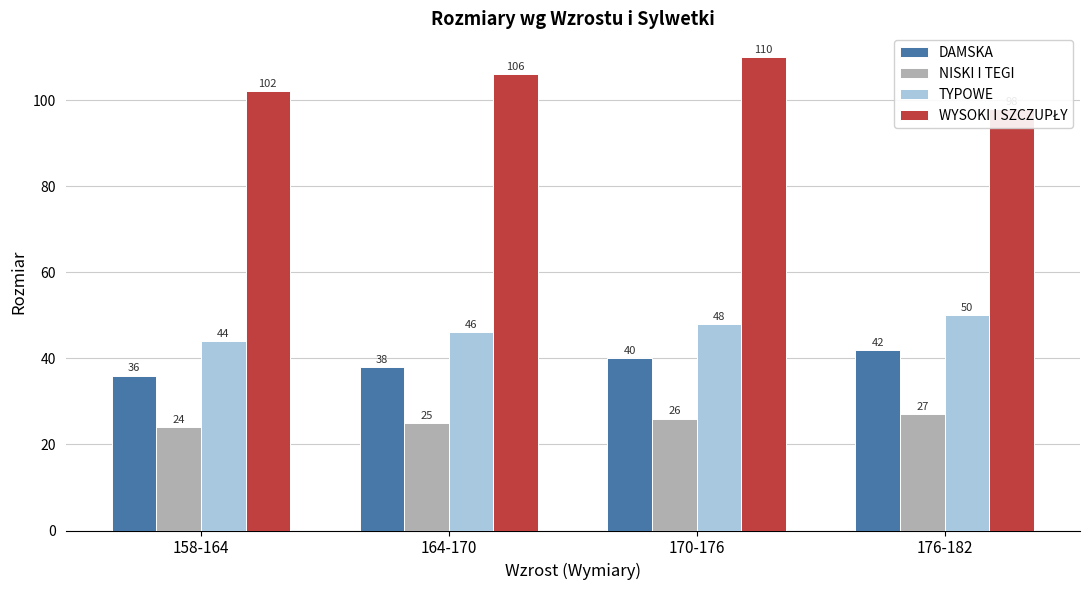

What are all the series names shown in the legend?

DAMSKA, NISKI I TEGI, TYPOWE, WYSOKI I SZCZUPŁY